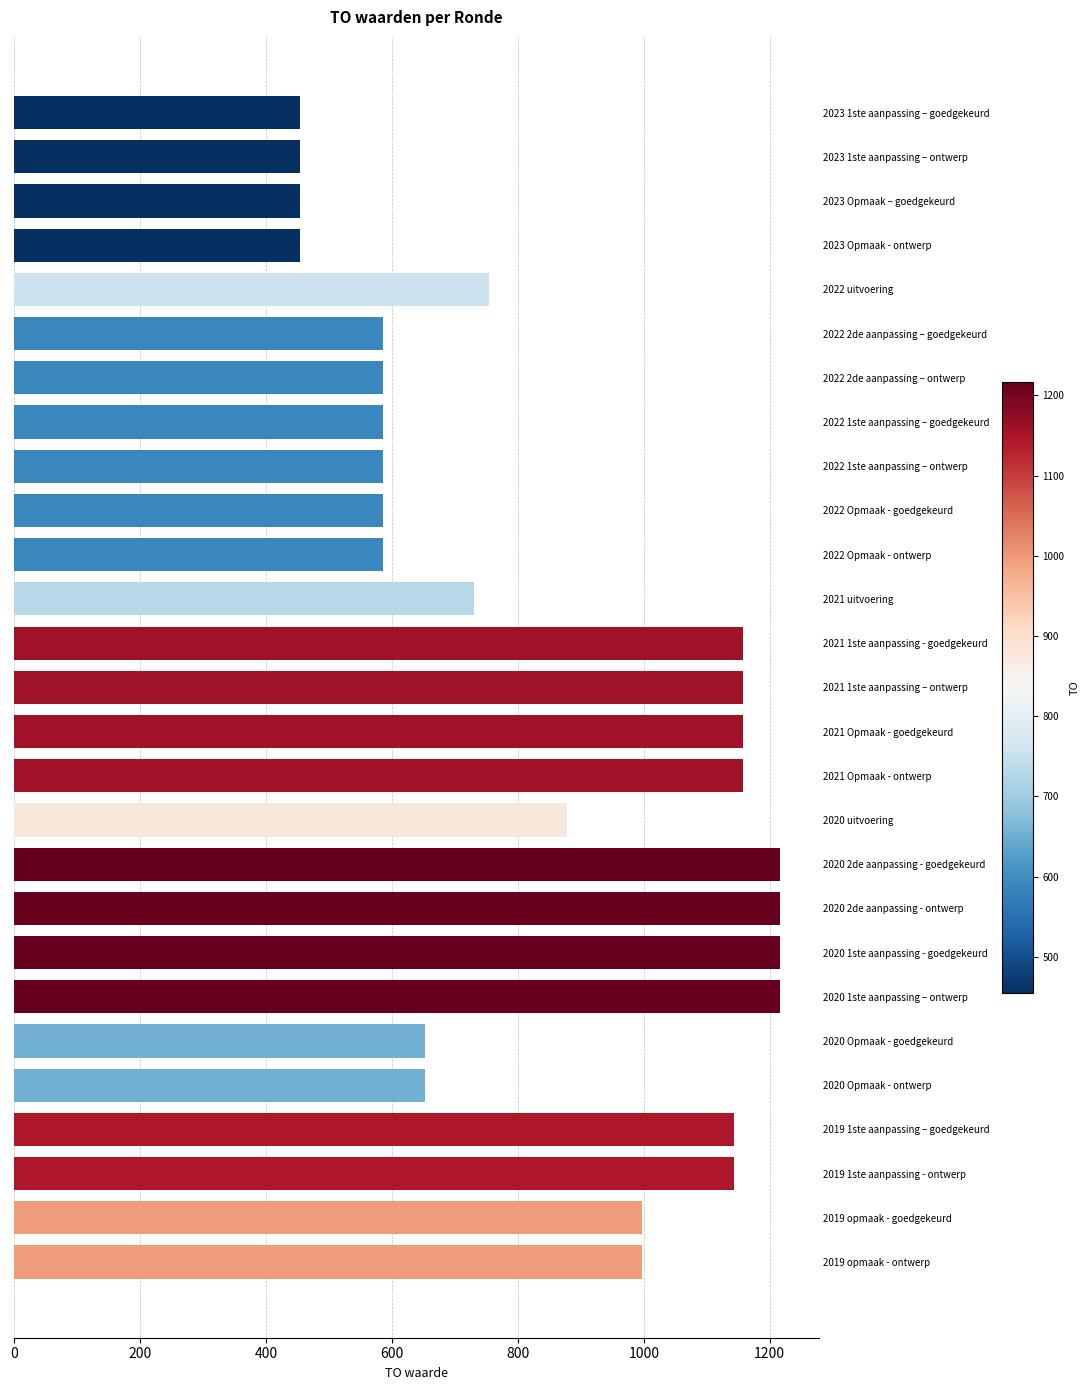

What is the smallest value displayed?

455